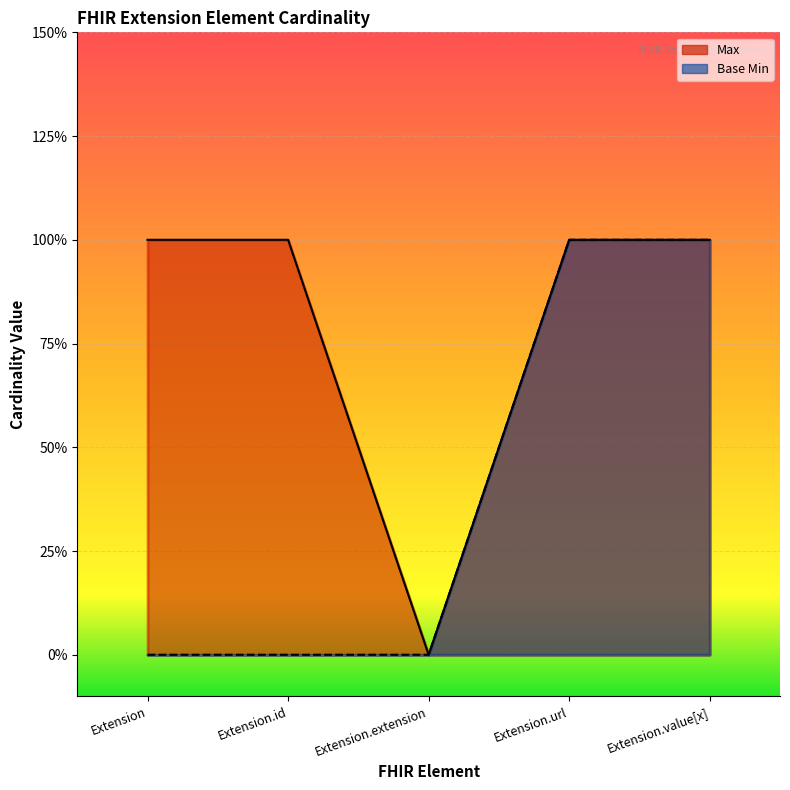

Where is Base Min nearest to the value 0?

Extension